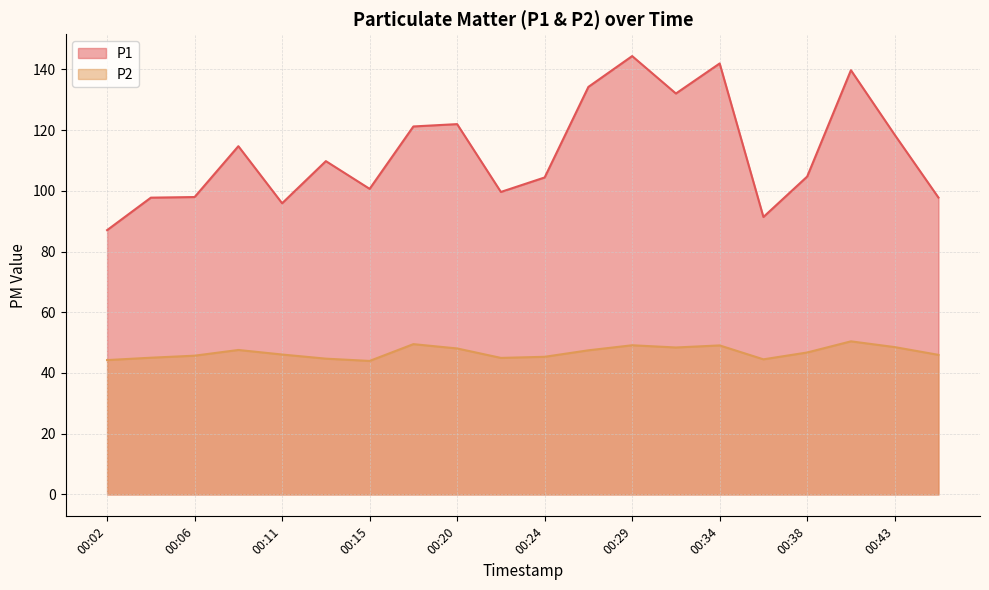

What are all the series names shown in the legend?

P1, P2